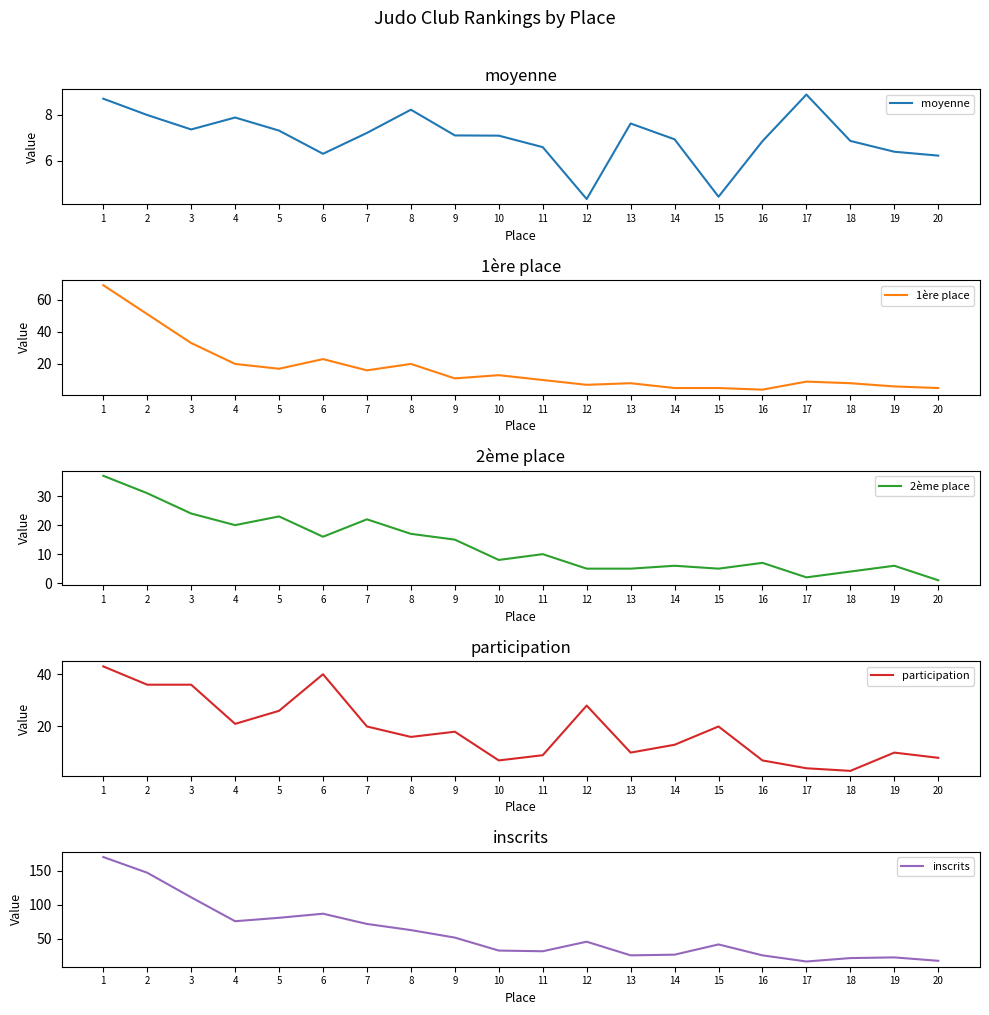

What is the lowest value of the 1ère place series?

4